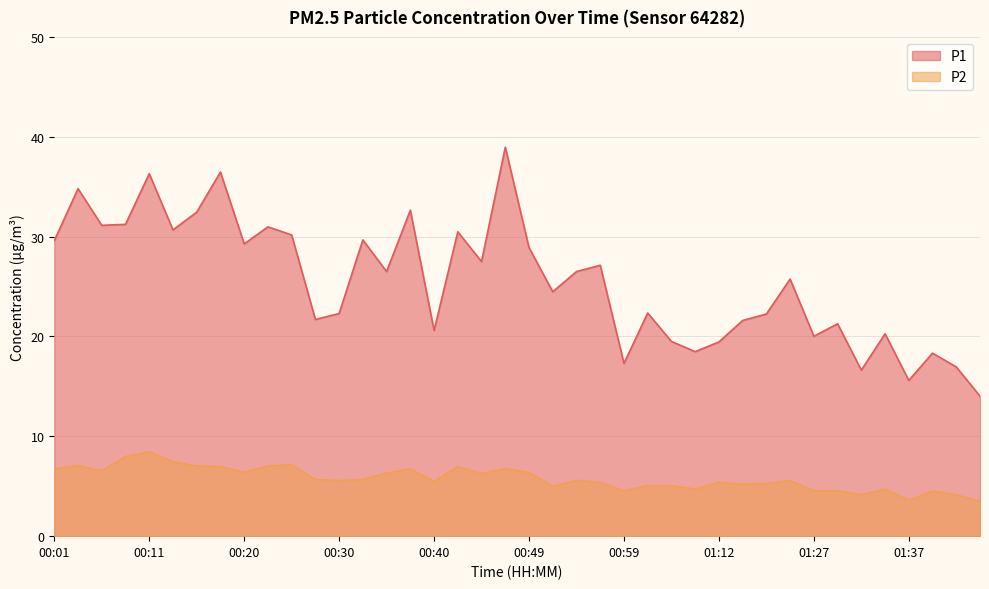

Reading left to right, extract all data points from this chart.

P1: 00:01=29.6	00:03=34.8	00:06=31.1	00:08=31.2	00:11=36.3	00:13=30.7	00:15=32.5	00:18=36.5	00:20=29.3	00:23=31.0	00:25=30.2	00:28=21.7	00:30=22.3	00:32=29.7	00:35=26.5	00:37=32.6	00:40=20.6	00:42=30.5	00:45=27.5	00:47=39.0	00:49=28.9	00:52=24.5	00:54=26.5	00:57=27.1	00:59=17.3	01:01=22.4	01:04=19.5	01:09=18.5	01:12=19.4	01:14=21.6	01:16=22.2	01:19=25.8	01:27=20.0	01:30=21.3	01:32=16.6	01:35=20.3	01:37=15.6	01:40=18.3	01:42=16.9	01:45=14.0
P2: 00:01=6.7	00:03=7.1	00:06=6.5	00:08=8.0	00:11=8.4	00:13=7.5	00:15=7.0	00:18=7.0	00:20=6.4	00:23=7.0	00:25=7.2	00:28=5.7	00:30=5.6	00:32=5.7	00:35=6.3	00:37=6.7	00:40=5.5	00:42=7.0	00:45=6.3	00:47=6.8	00:49=6.4	00:52=5.0	00:54=5.6	00:57=5.4	00:59=4.5	01:01=5.0	01:04=5.0	01:09=4.7	01:12=5.4	01:14=5.2	01:16=5.3	01:19=5.6	01:27=4.5	01:30=4.5	01:32=4.2	01:35=4.7	01:37=3.6	01:40=4.5	01:42=4.2	01:45=3.5